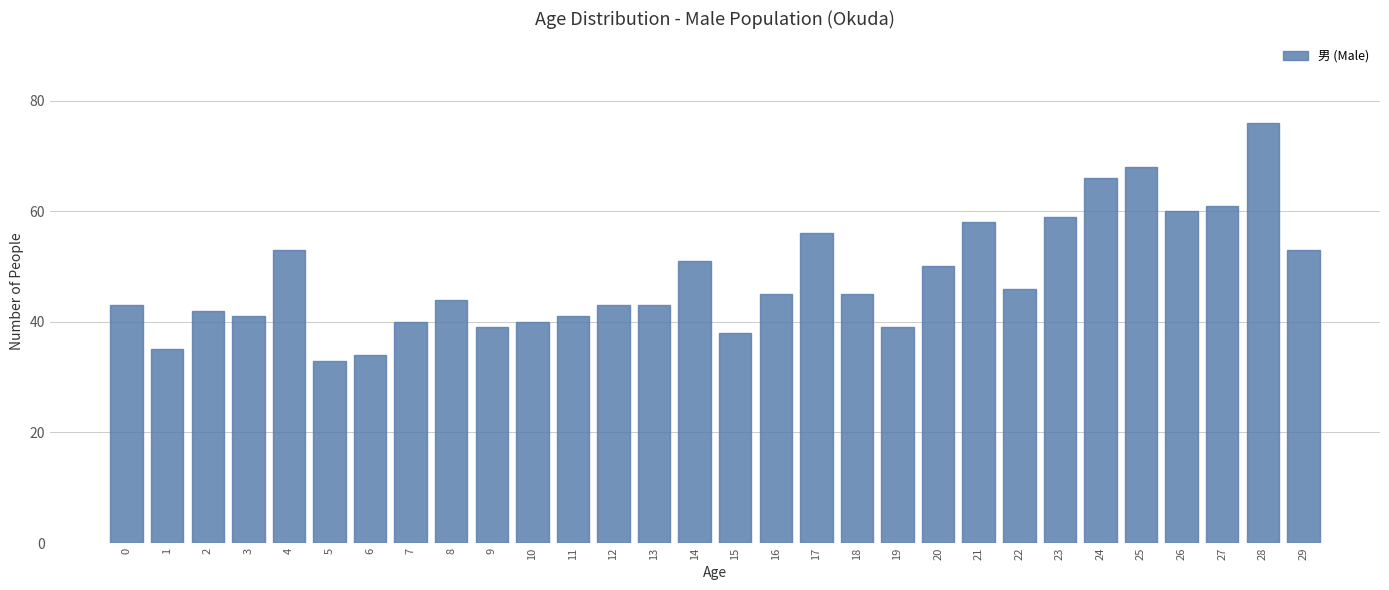

Reading left to right, extract all data points from this chart.

0=43	1=35	2=42	3=41	4=53	5=33	6=34	7=40	8=44	9=39	10=40	11=41	12=43	13=43	14=51	15=38	16=45	17=56	18=45	19=39	20=50	21=58	22=46	23=59	24=66	25=68	26=60	27=61	28=76	29=53